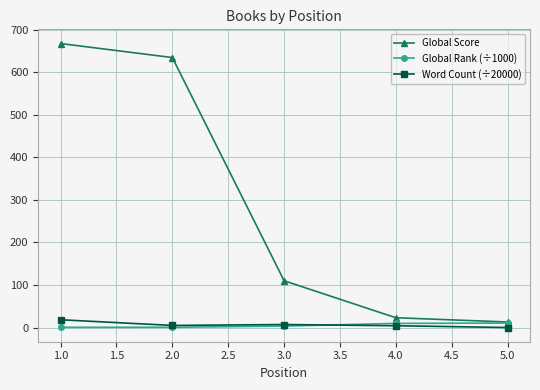

At which category is the sum across all series the highest?

1.0